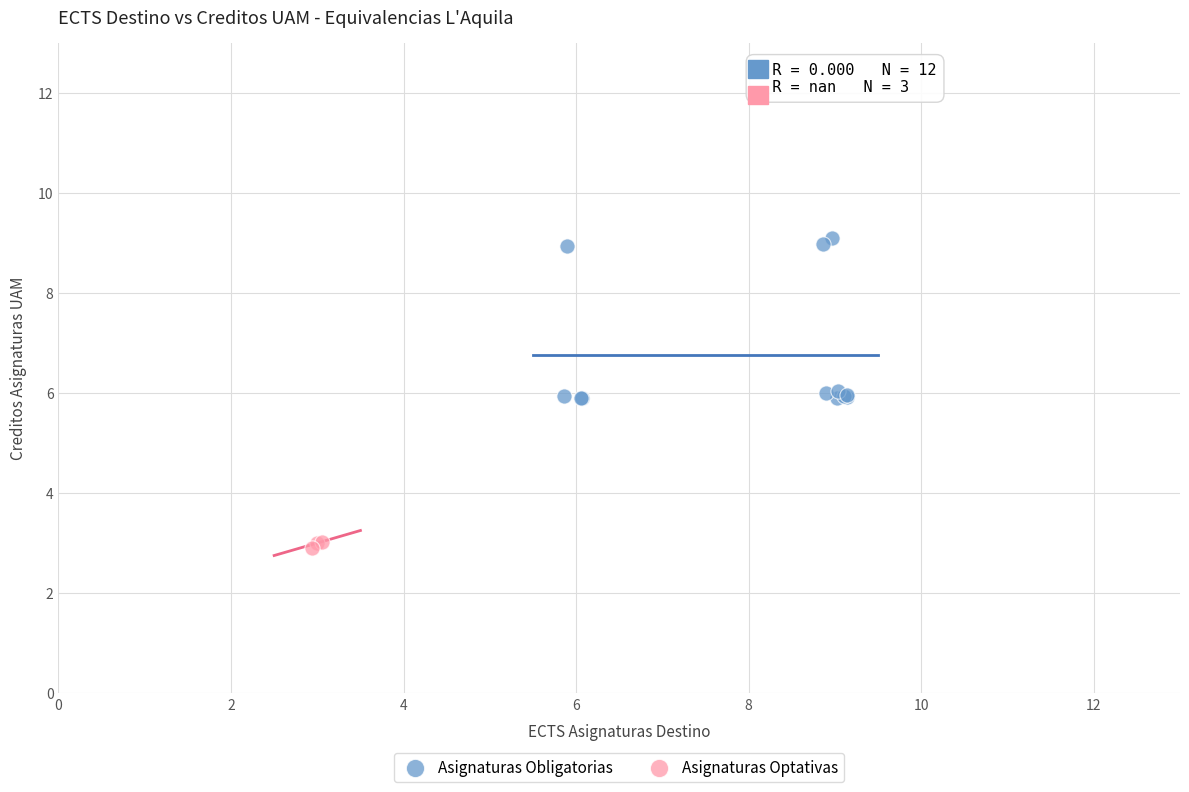

Which series has the widest spread of Y values?

Asignaturas Obligatorias